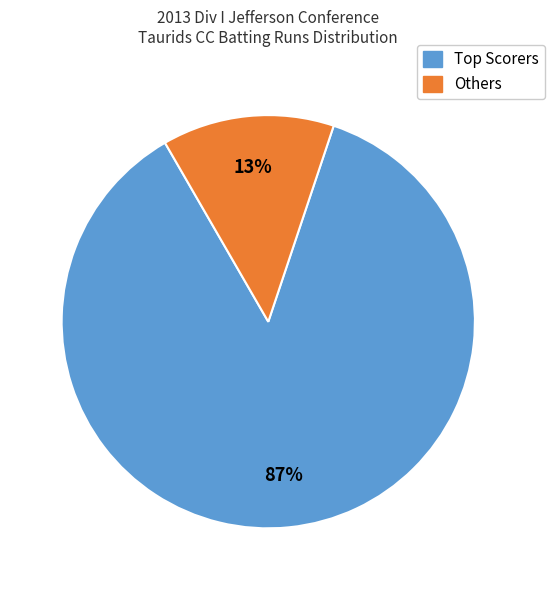

What percentage is the Others slice, to the nearest percent?

13%